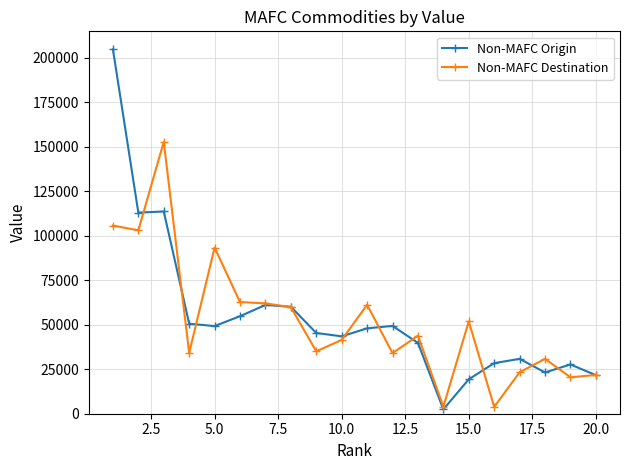

Does the chart have visible grid lines?

Yes